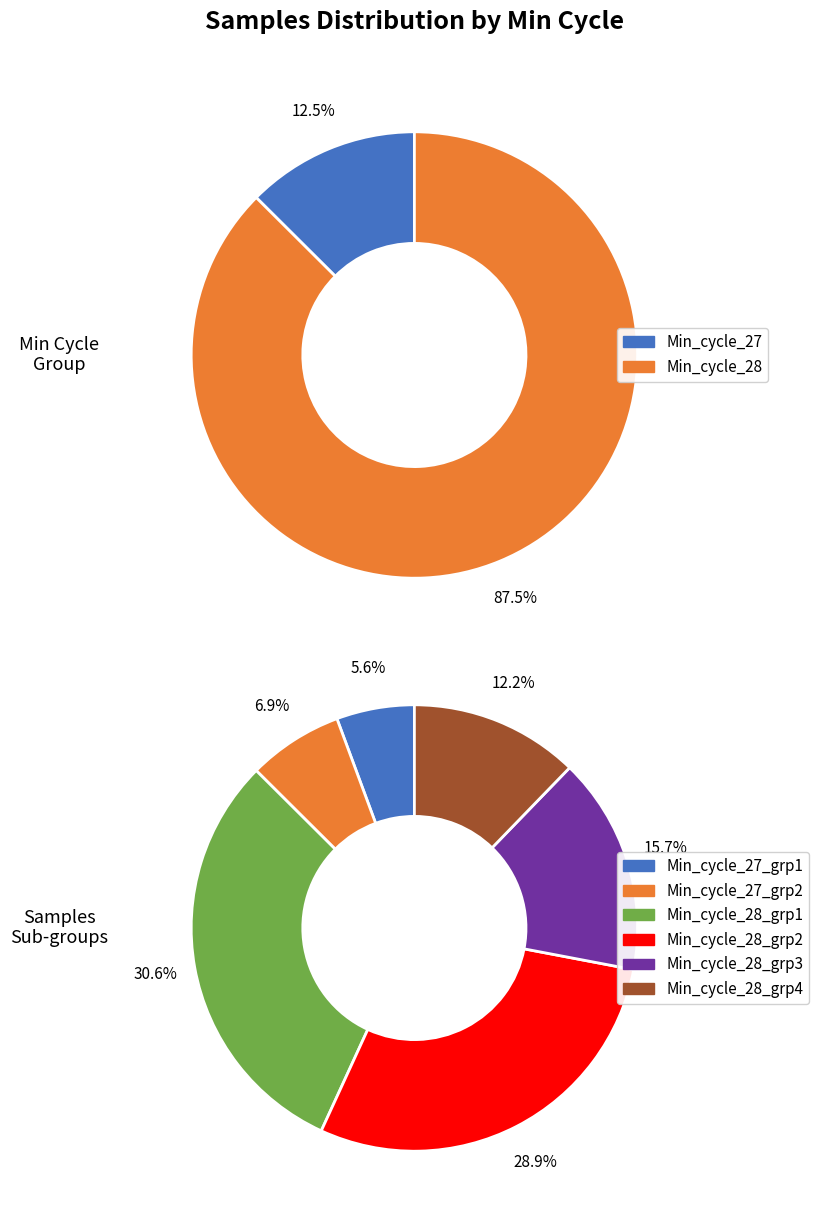

True or false: 28 accounts for 11% of the total.

False